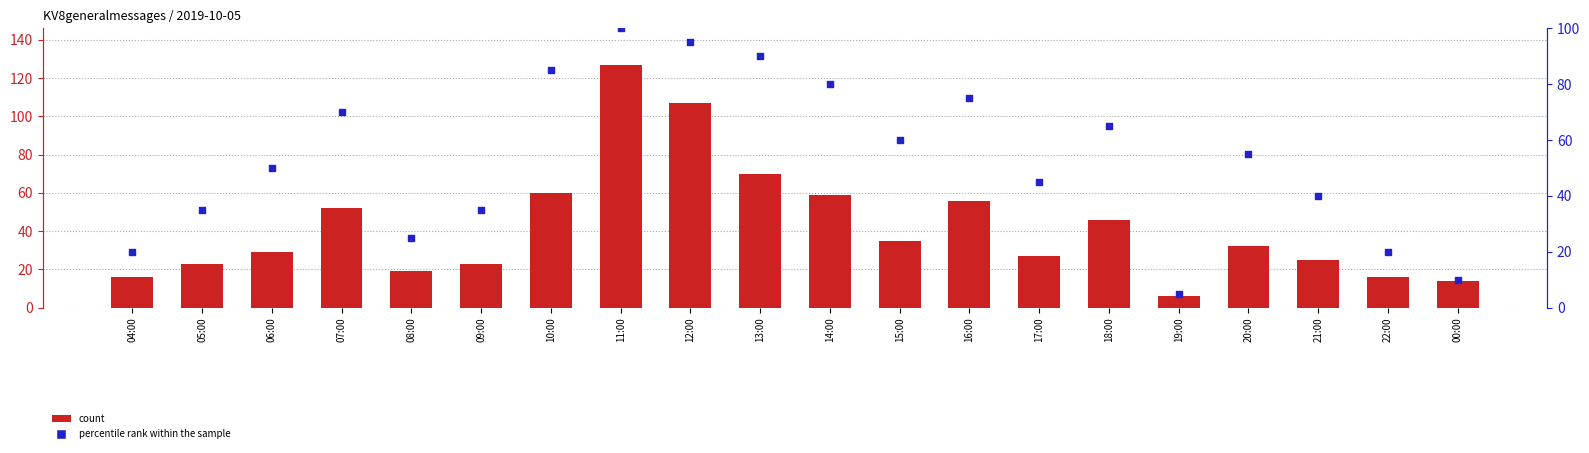

Which series has the largest Y range (max minus min)?

count